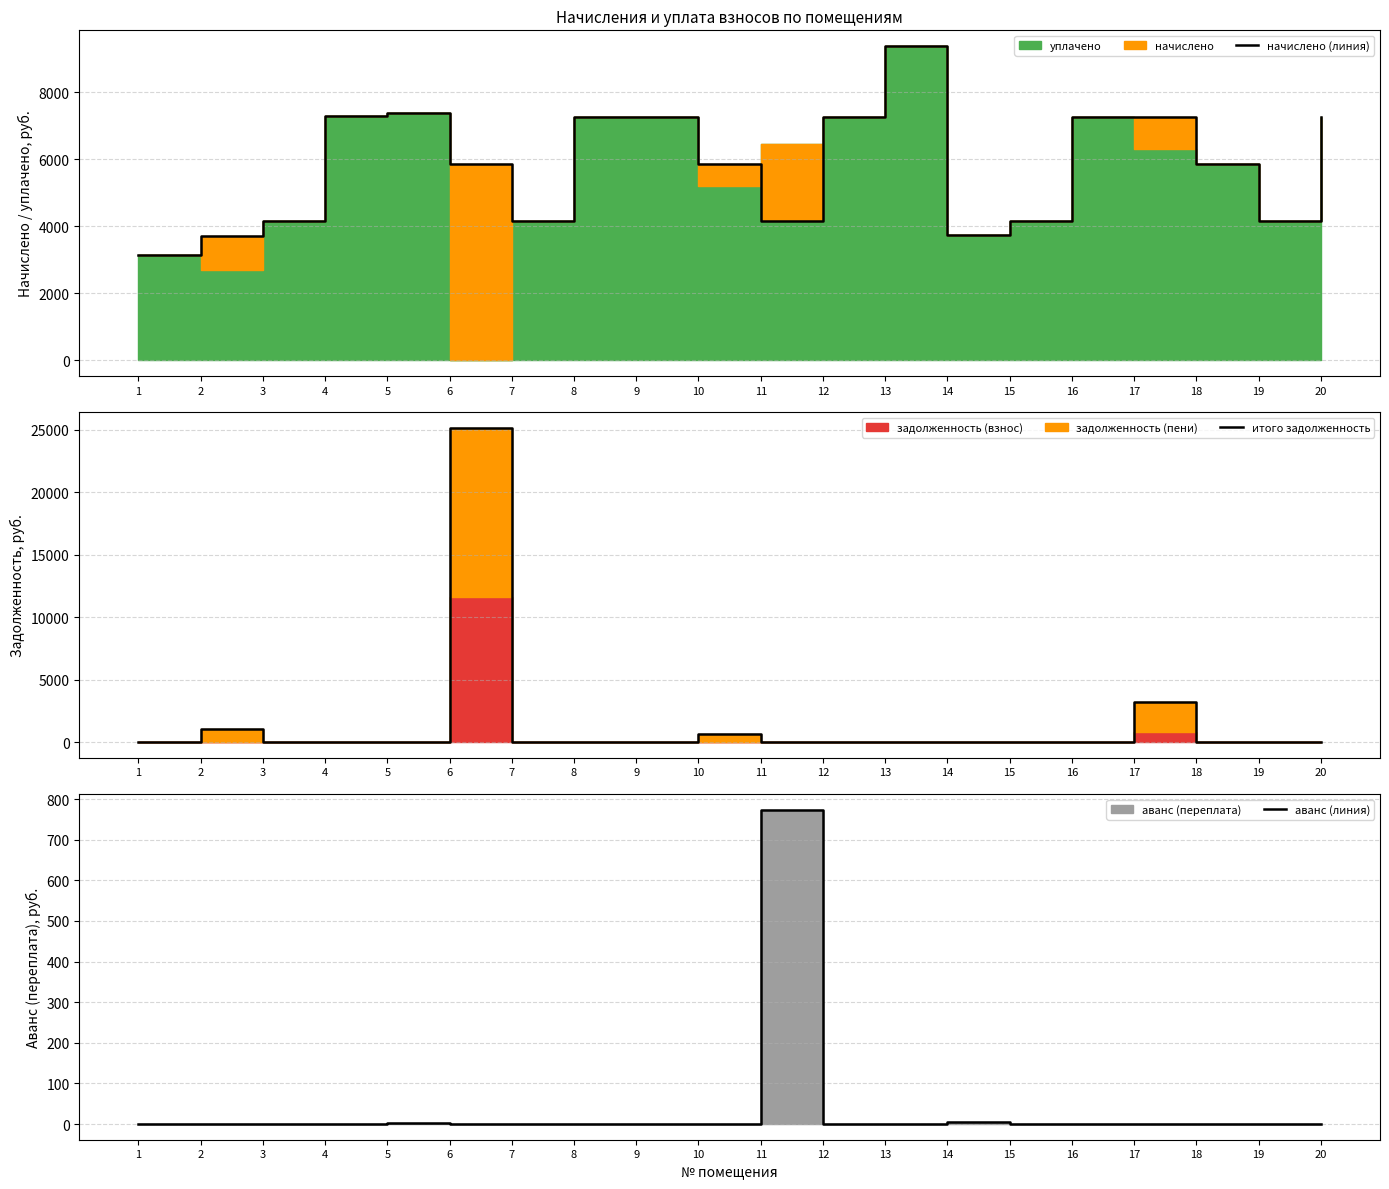

What is the difference between the second highest and minimum values in the итого задолженность series?

3225.6